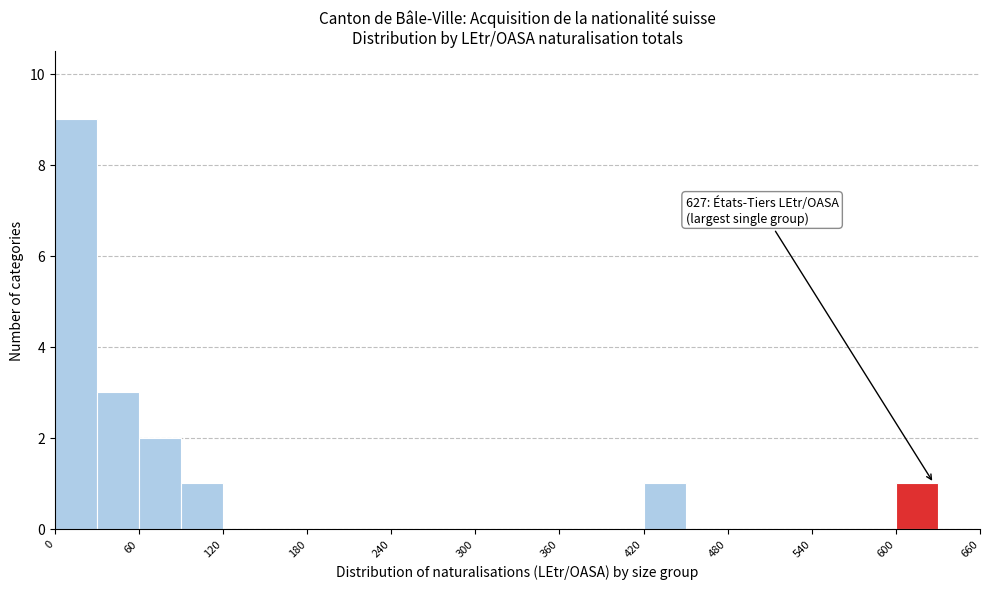

Read against the x-axis, roughly where is the centre of the tallest bar?

20